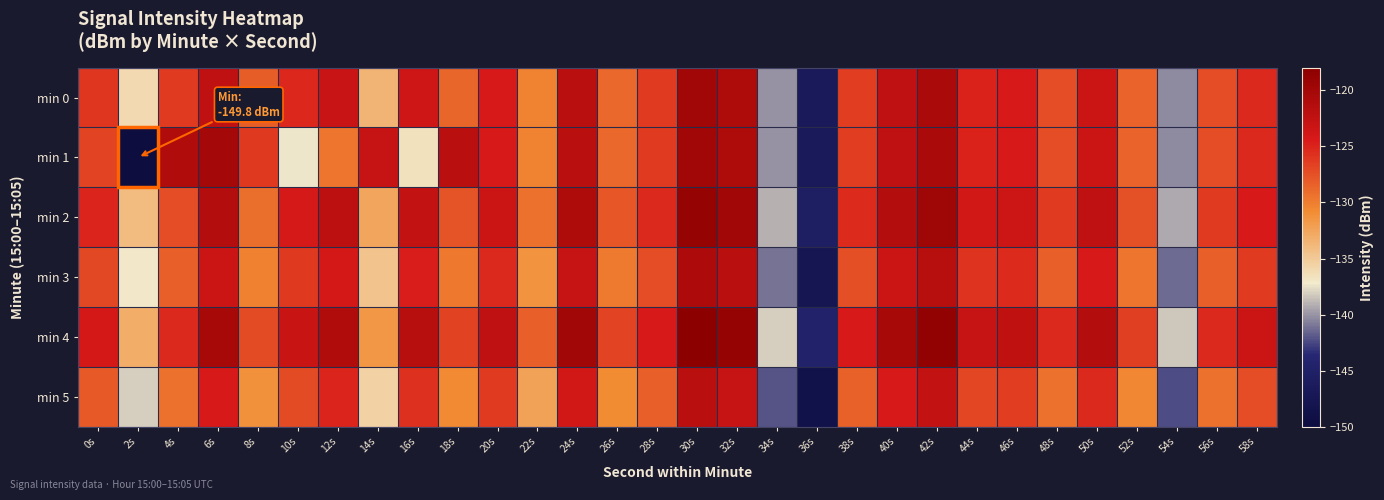

What is the maximum value shown in the chart?

-117.8